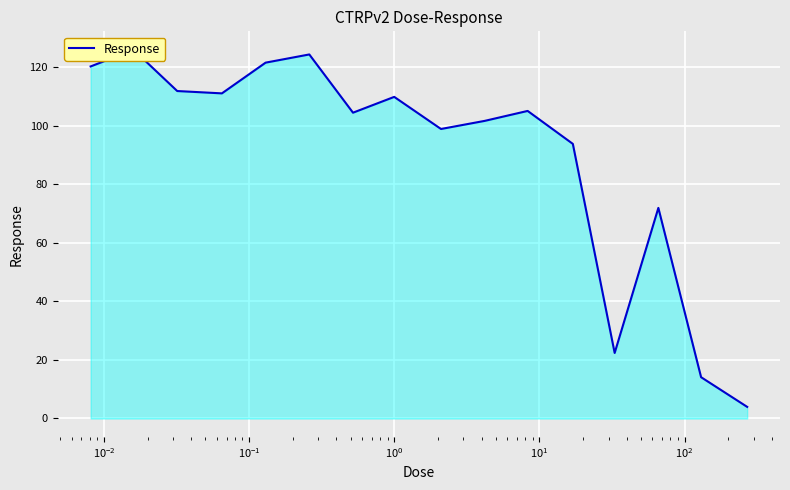

The chart shows a value of 129.4 at $\mathdefault{10^{4}}$. True or false?

False